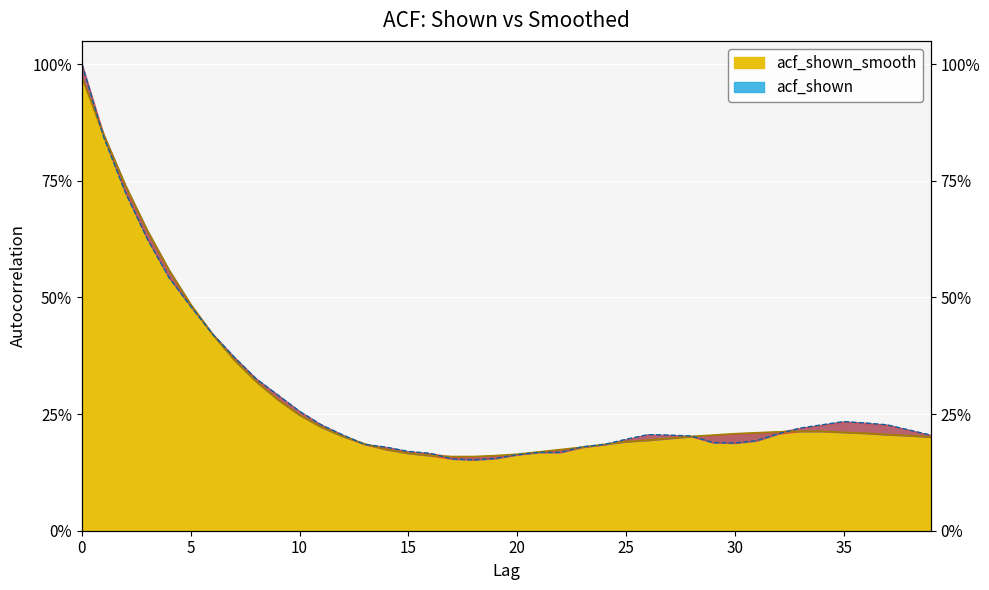

True or false: acf_shown_smooth and acf_shown intersect in this chart.

True